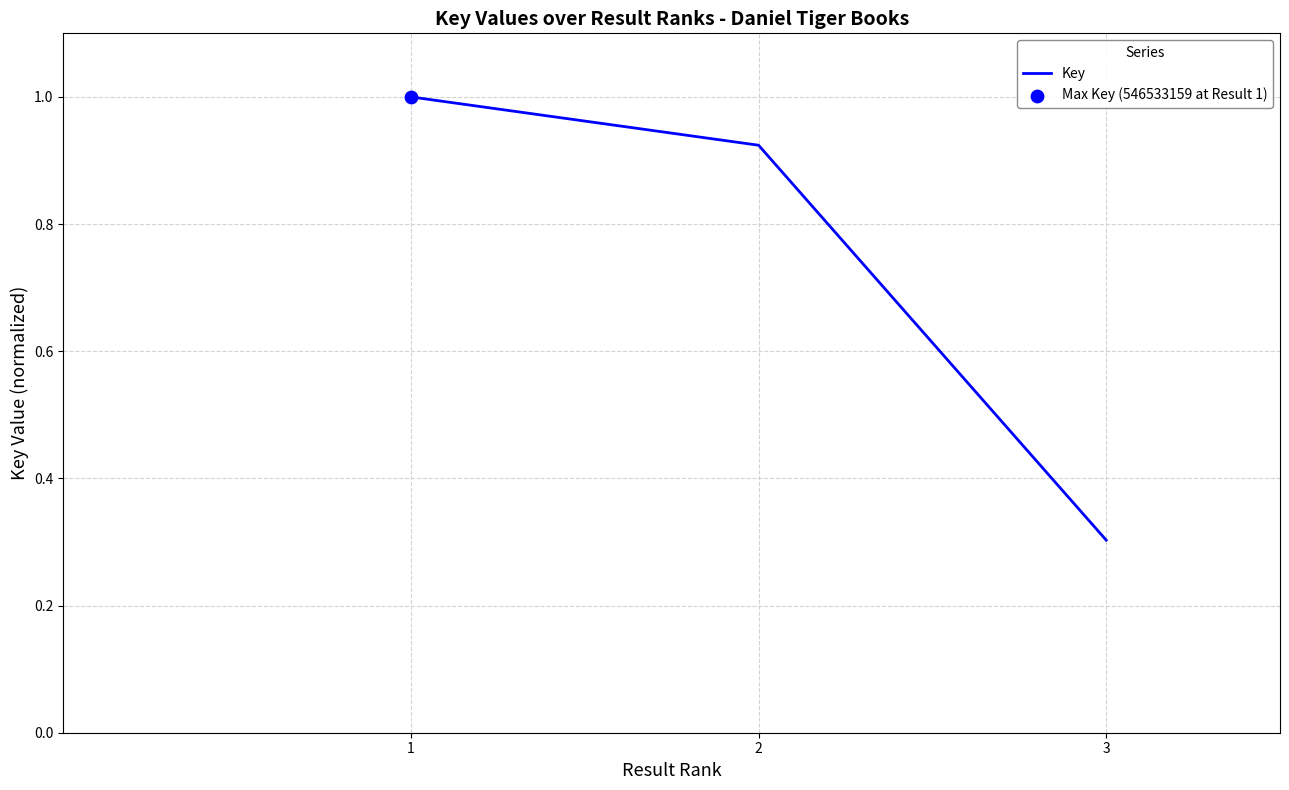

Which has a higher value, 1 or 2?

1